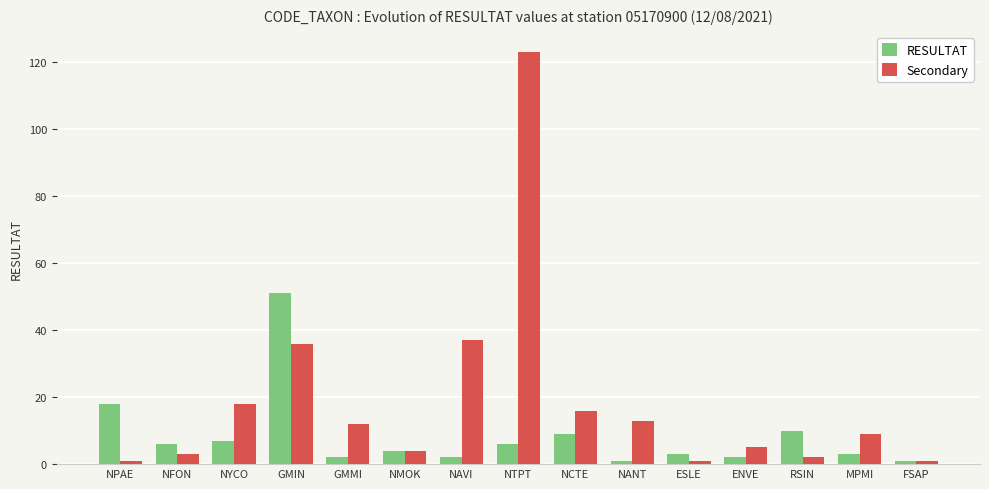

Count the number of categories in the chart.

15